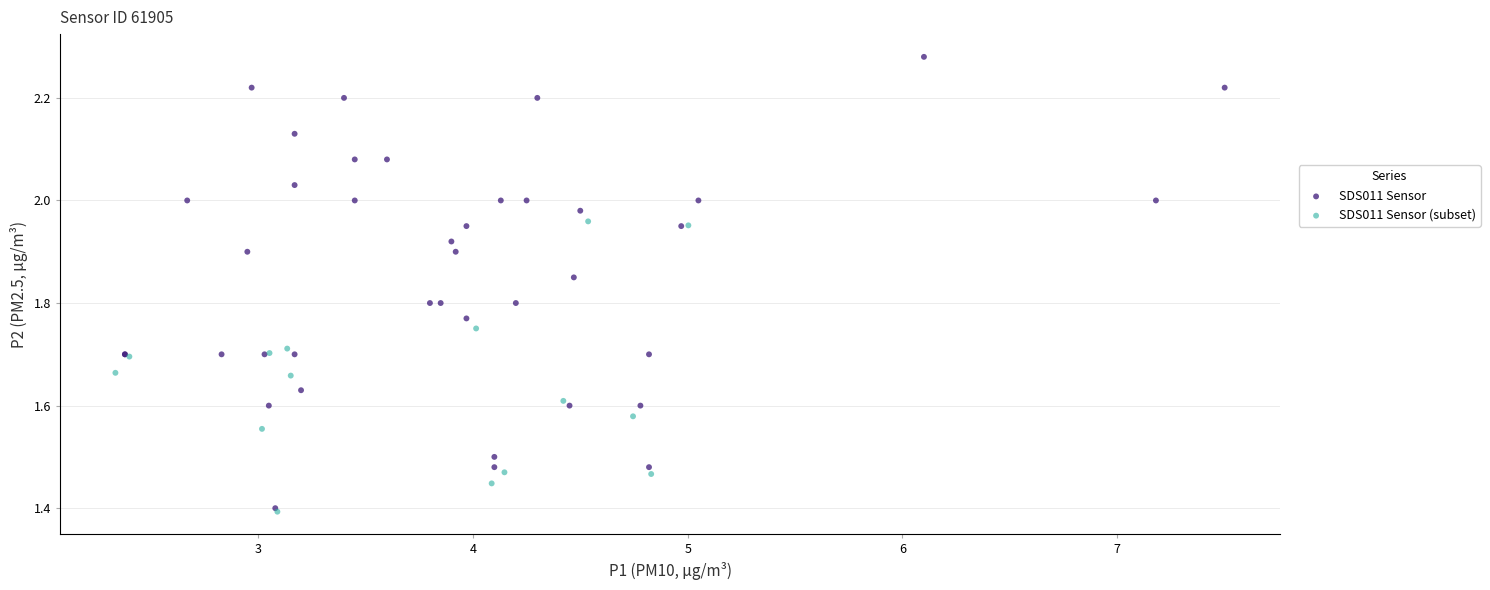

Which series reaches the maximum Y coordinate?

SDS011 Sensor